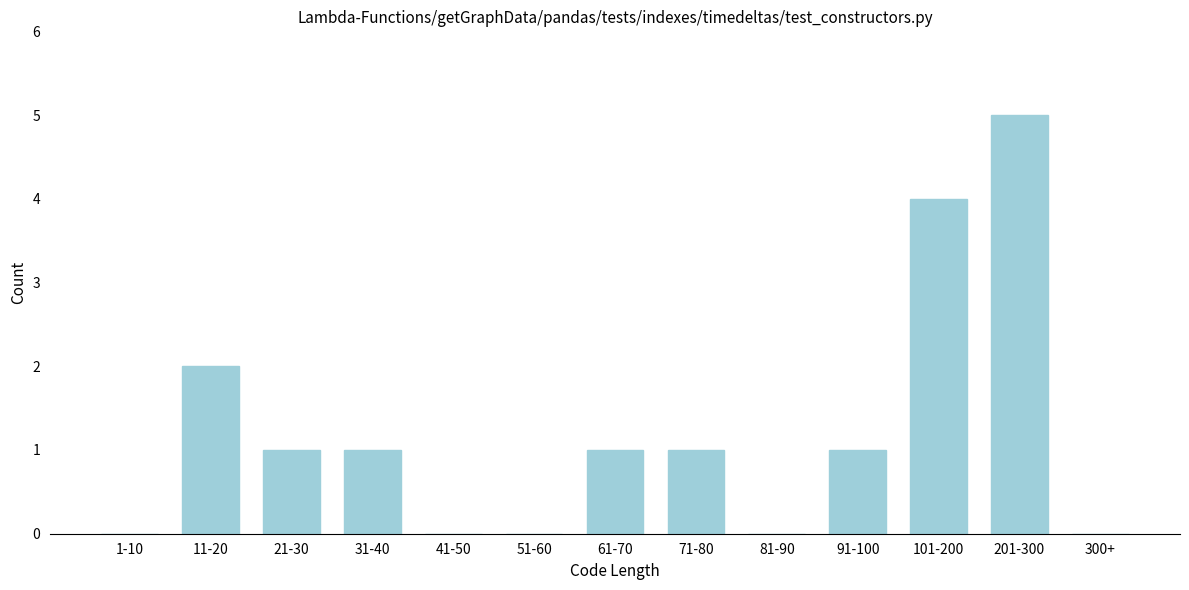

Reading left to right, transcribe all the data shown in this chart.

1-10=0	11-20=2	21-30=1	31-40=1	41-50=0	51-60=0	61-70=1	71-80=1	81-90=0	91-100=1	101-200=4	201-300=5	300+=0